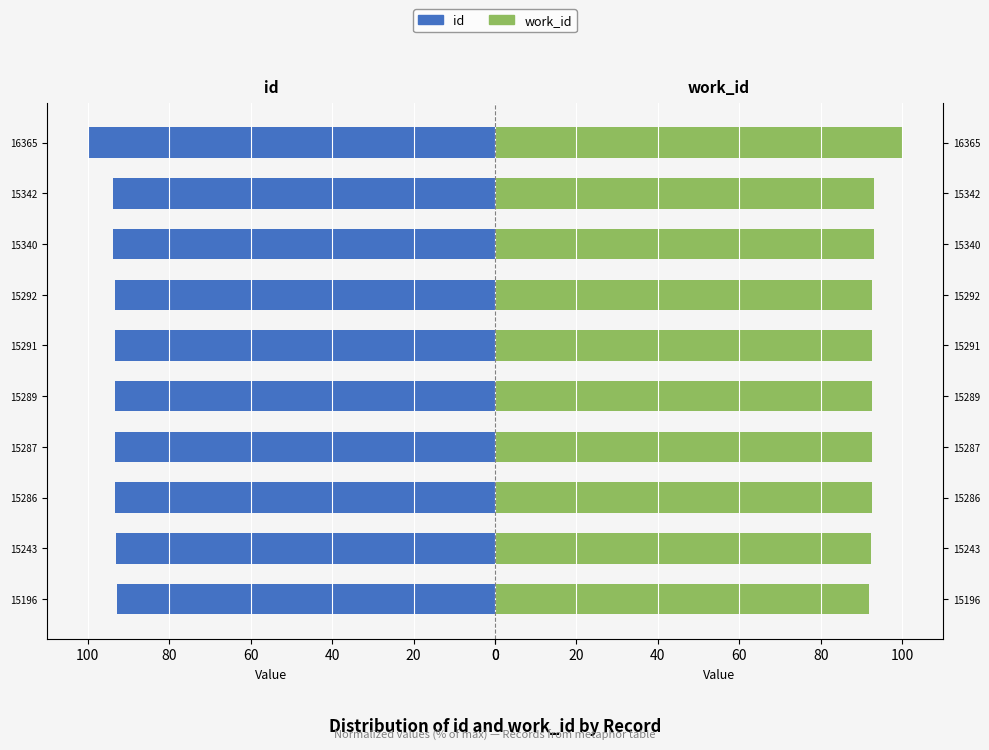

What is the average value of the work_id series?

93.3